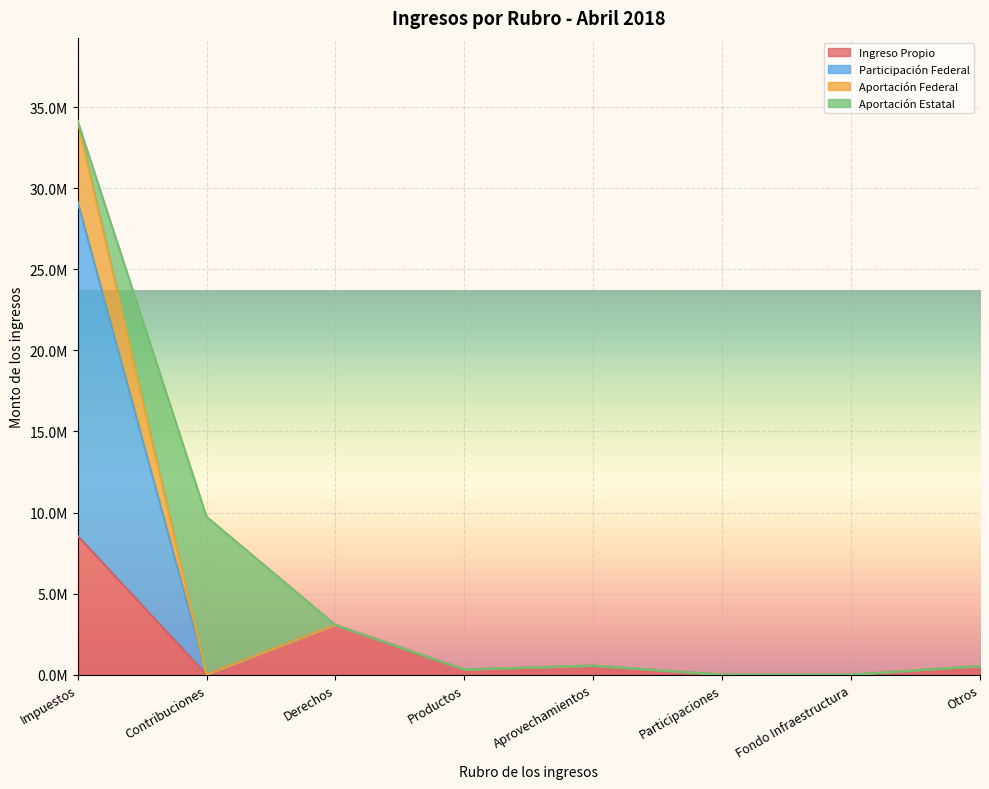

What is the total value across all series at Otros?

1589914.0